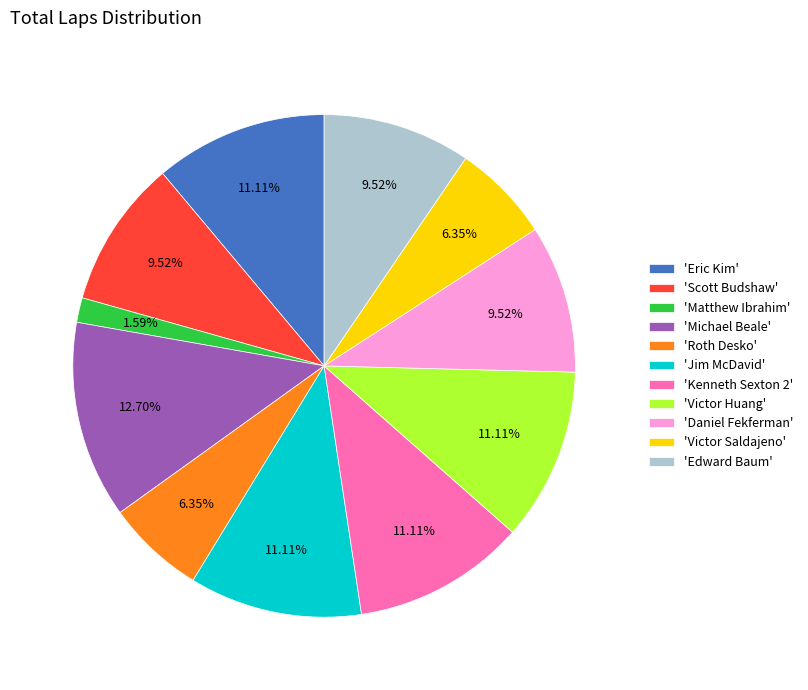

Is there a majority slice in this chart?

No